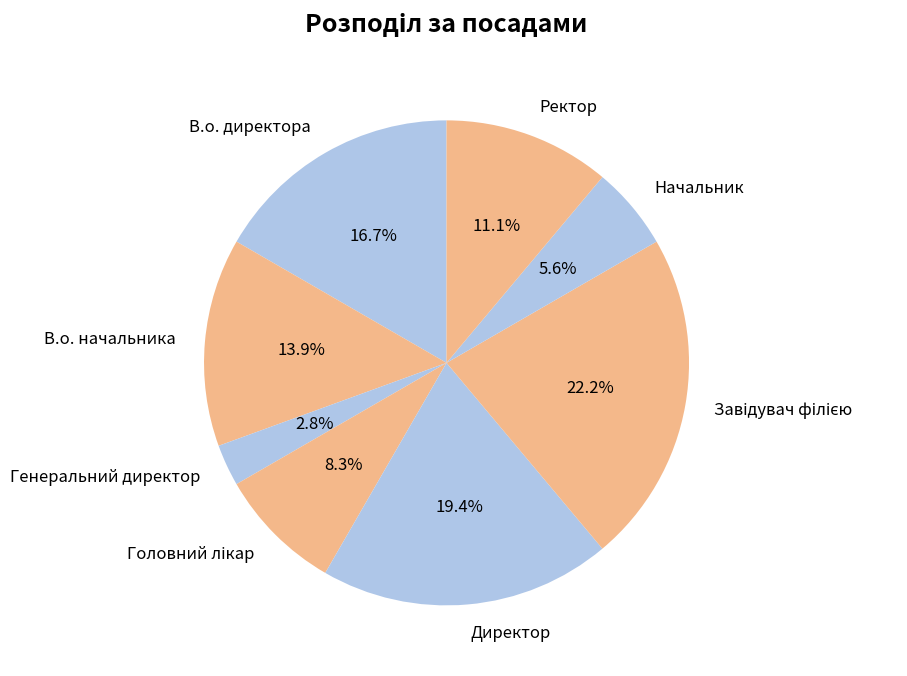

How many segments does this pie chart have?

8